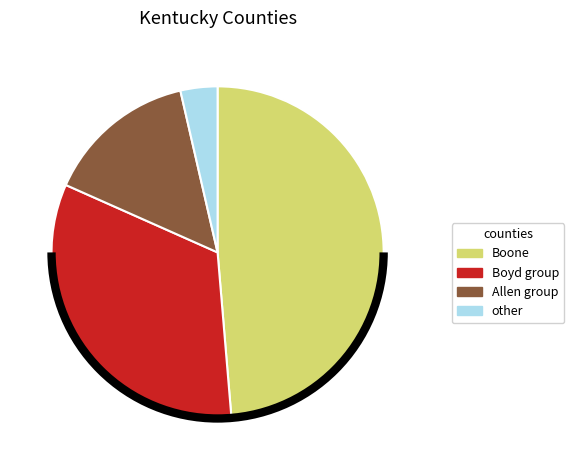

Is there any slice that represents more than half of the pie?

No